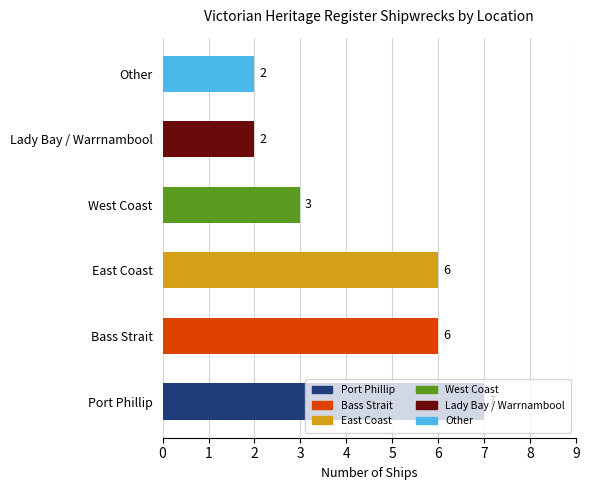

Where does the data first go above 6?

Port Phillip